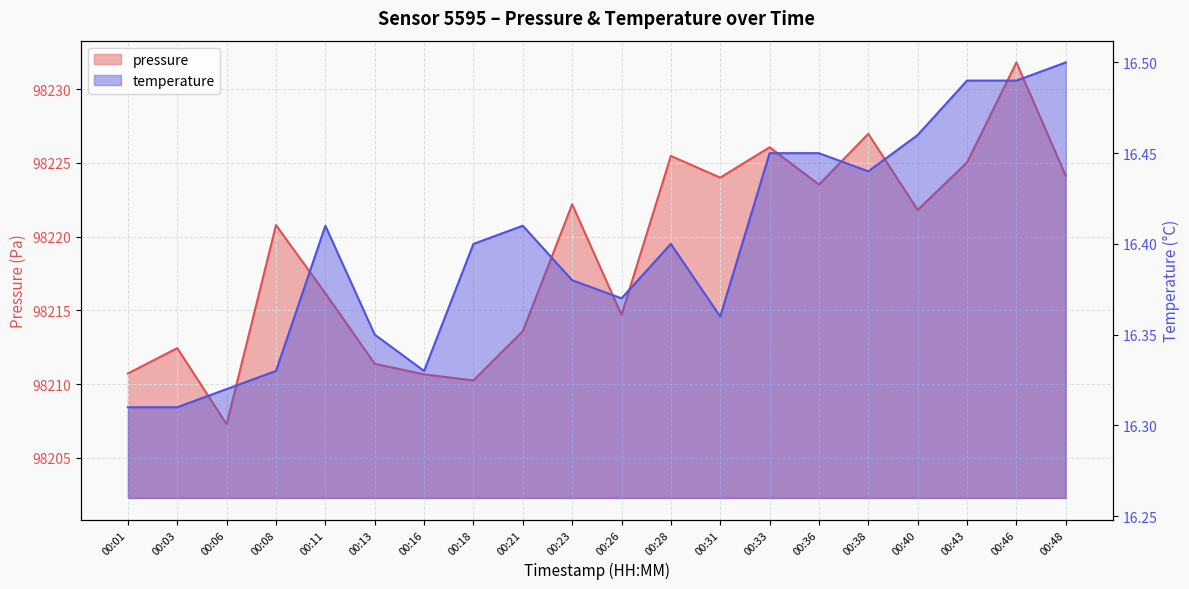

The value of pressure at 00:40 is 136117.0. True or false?

False